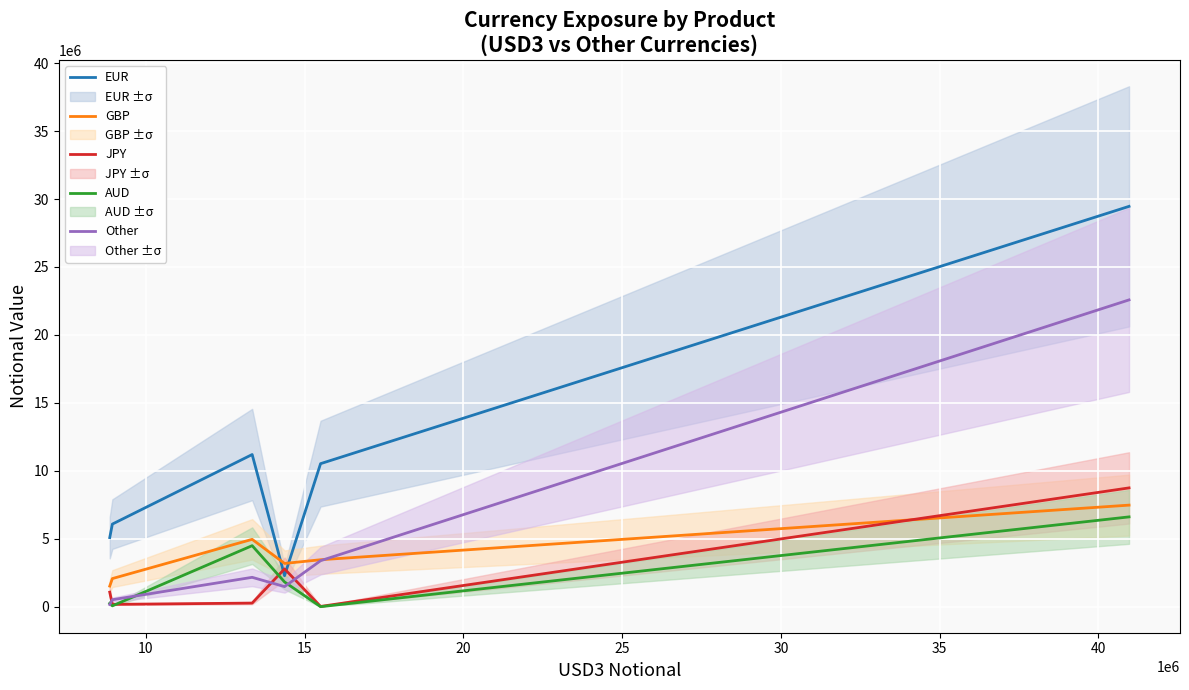

What is the smallest value displayed?

1554